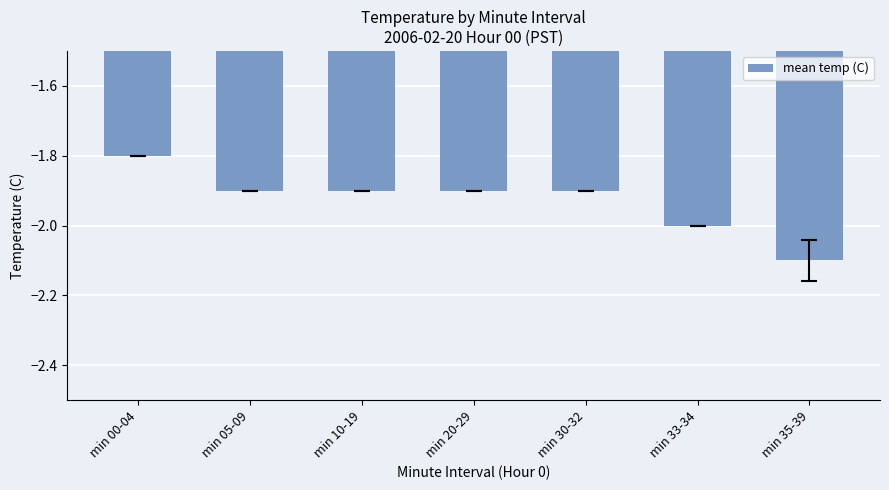

What is the difference between the maximum and second lowest values?

0.2